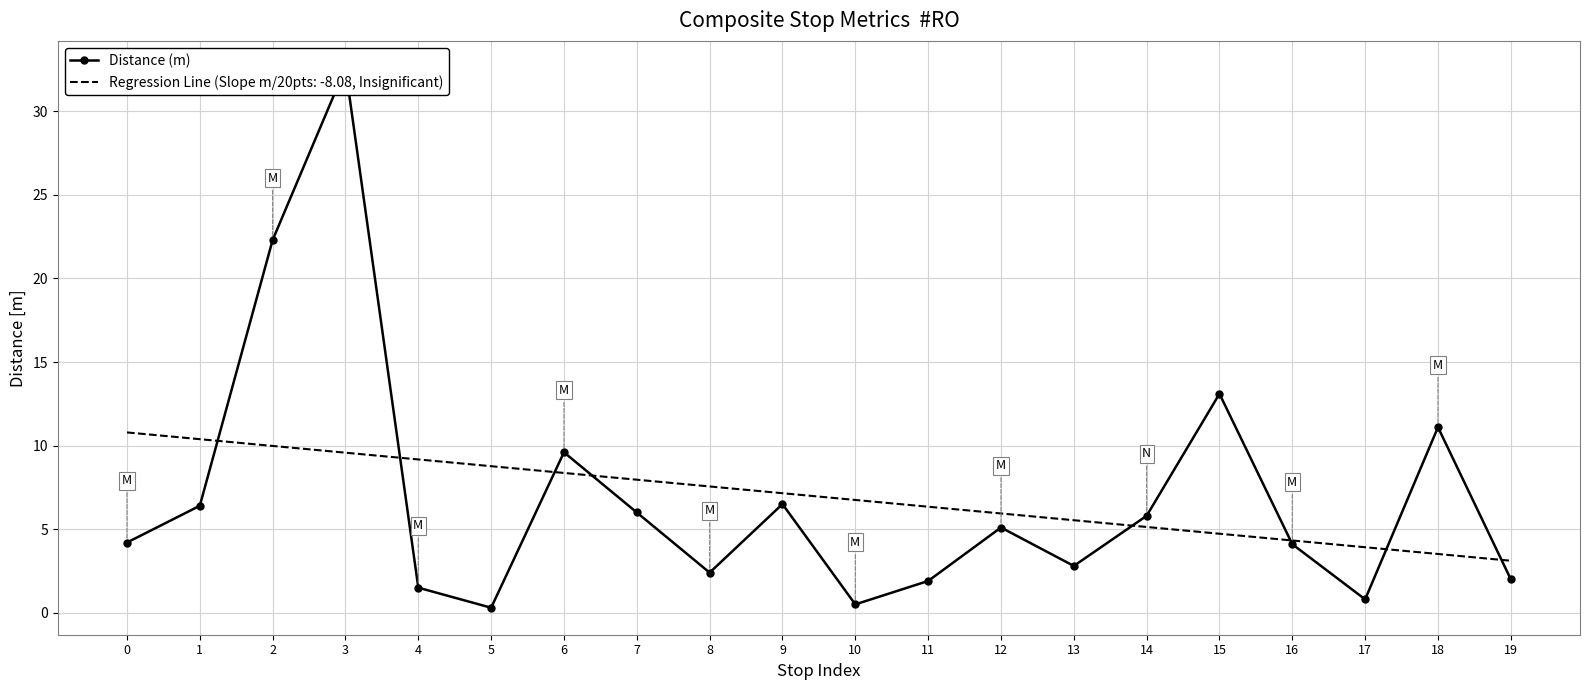

At which category does the data reach its first local valley?

5